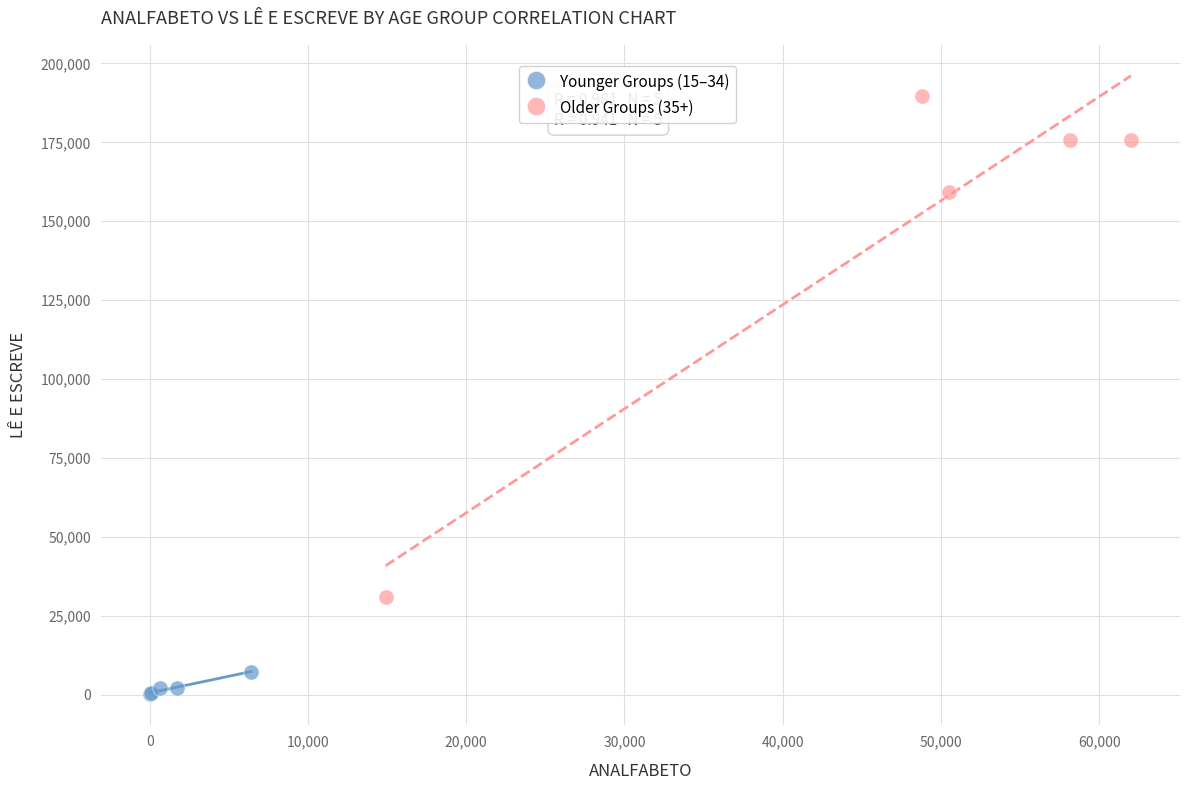

Which series contains the highest Y value?

Older Groups (35+)